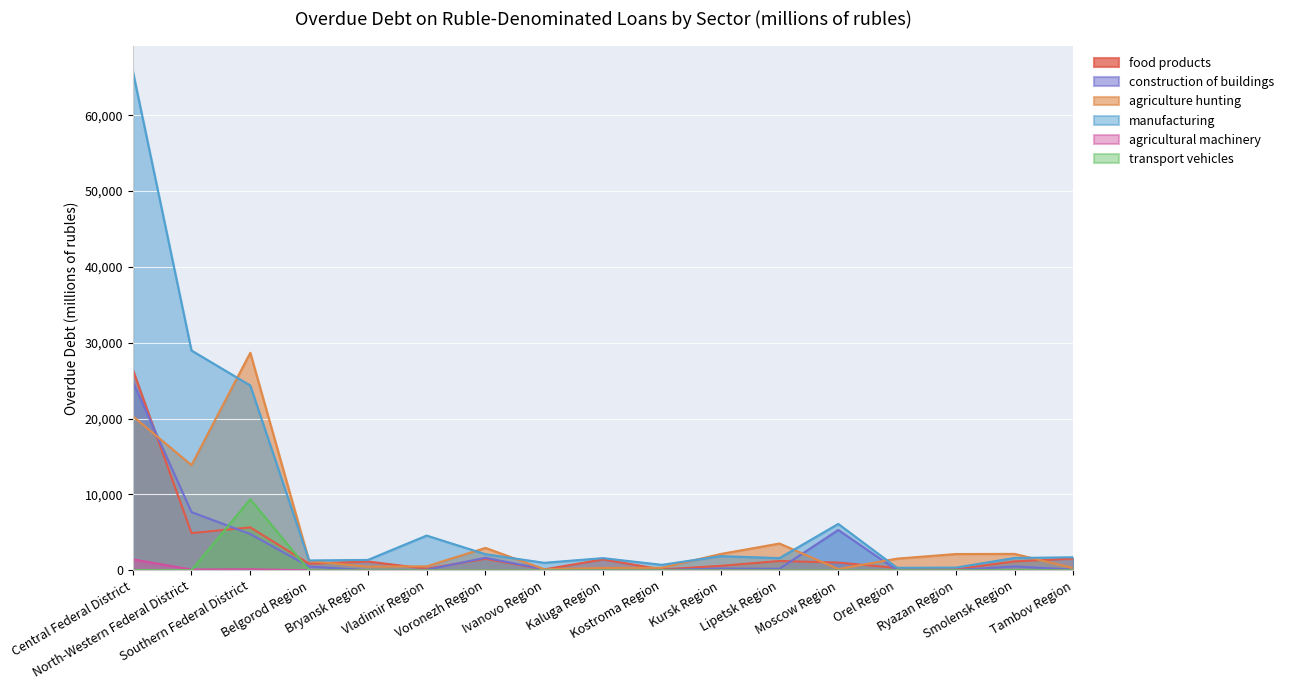

At how many categories does at least one series exceed 58658?

1